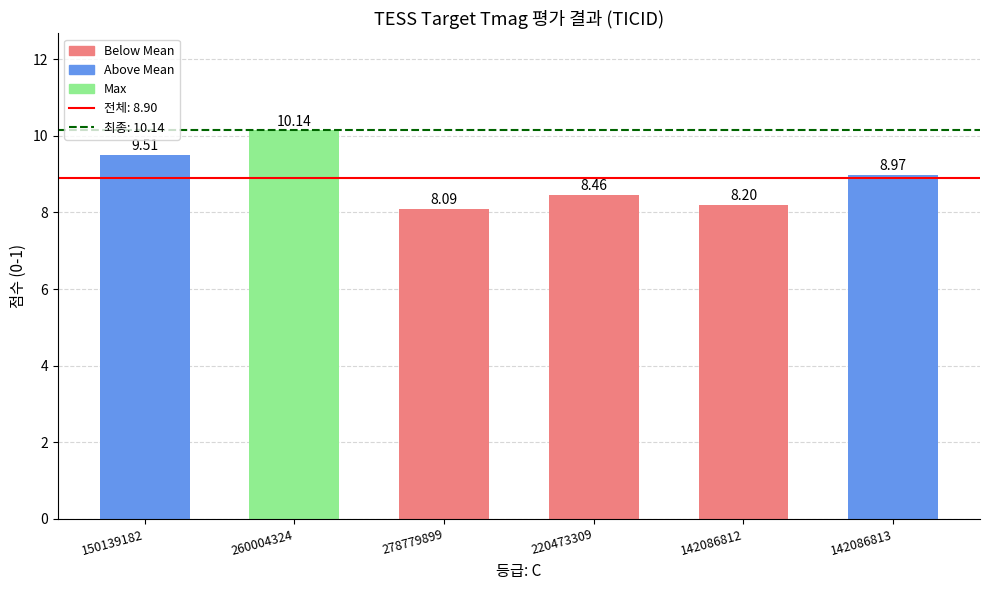

Reading left to right, list all the values displayed in this chart.

9.5	10.1	8.1	8.5	8.2	9.0